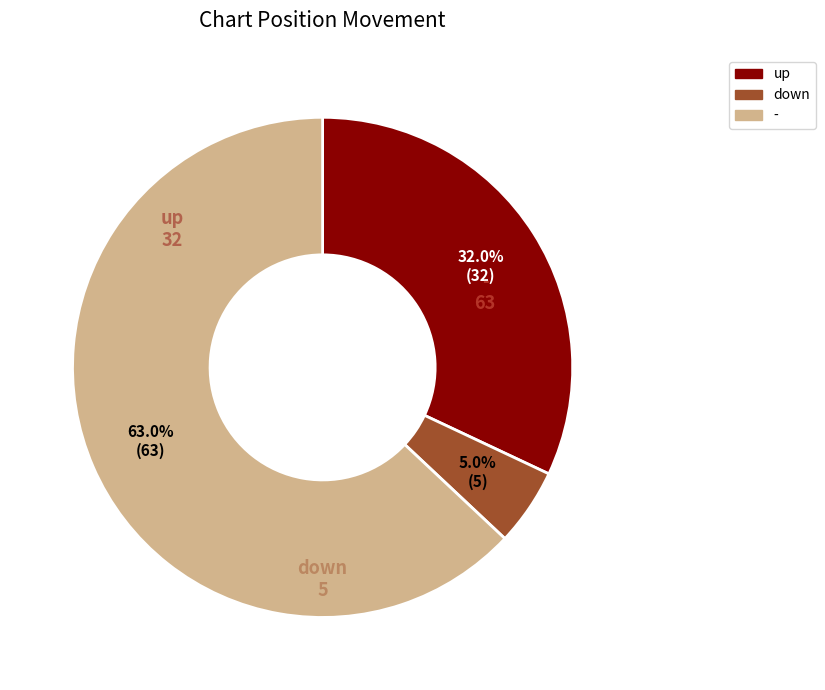

Does - account for over 50% of the chart?

Yes